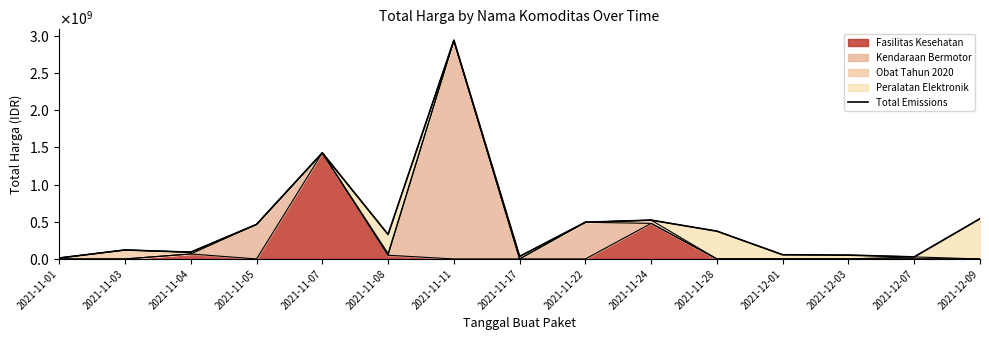

Does the chart have visible grid lines?

No